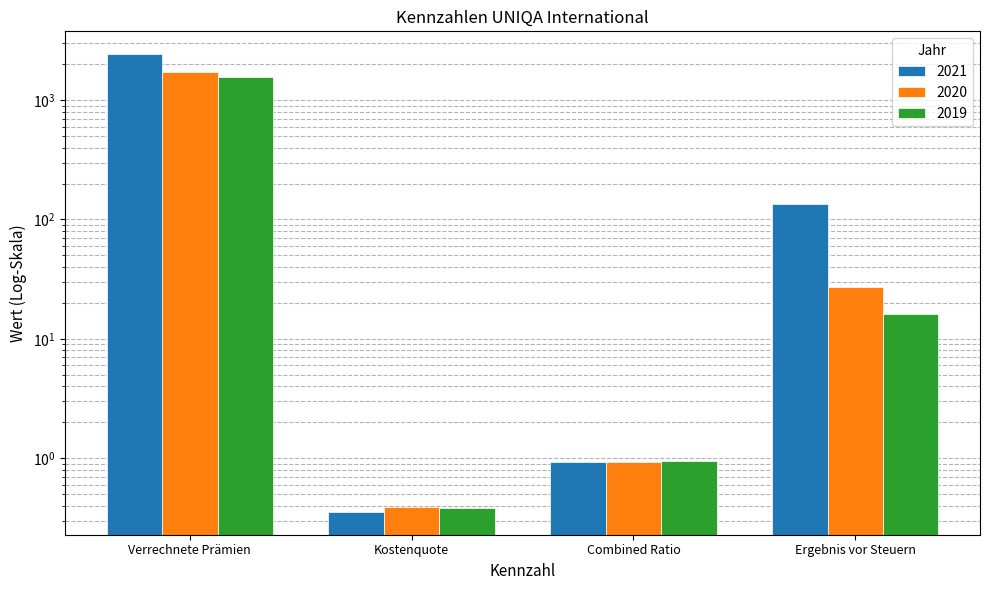

How many groups of bars are there?

4